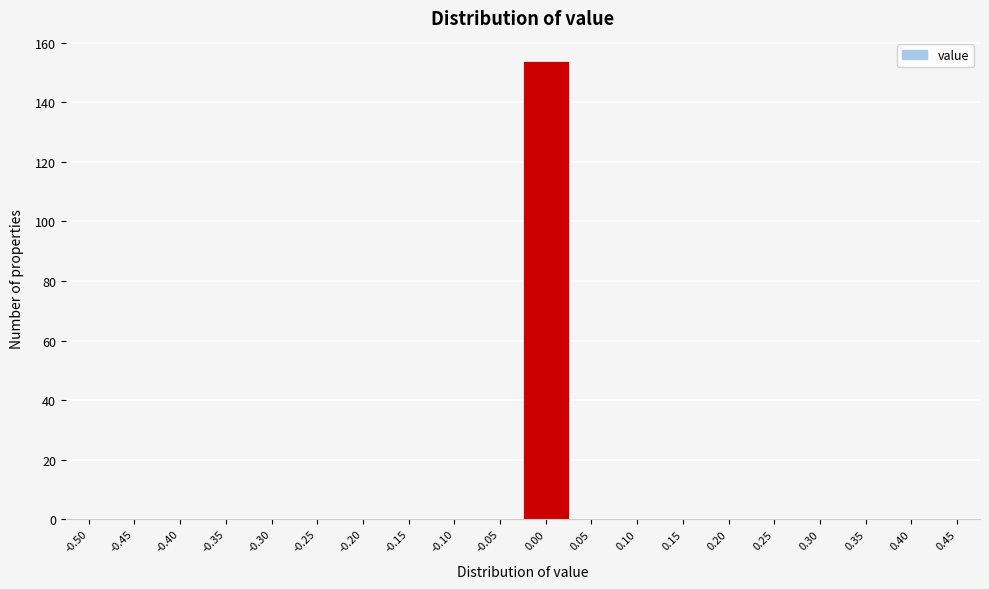

Reading left to right, transcribe all the data shown in this chart.

-0.50=0	-0.45=0	-0.40=0	-0.35=0	-0.30=0	-0.25=0	-0.20=0	-0.15=0	-0.10=0	-0.05=0	0.00=154	0.05=0	0.10=0	0.15=0	0.20=0	0.25=0	0.30=0	0.35=0	0.40=0	0.45=0